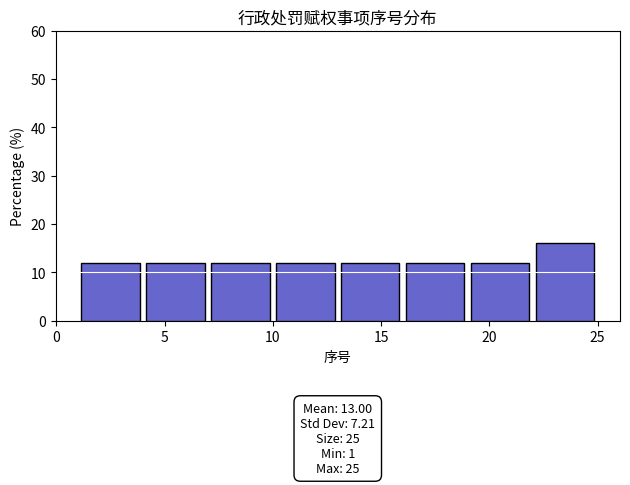

Which range on the x-axis has the tallest bar?

22 to 25